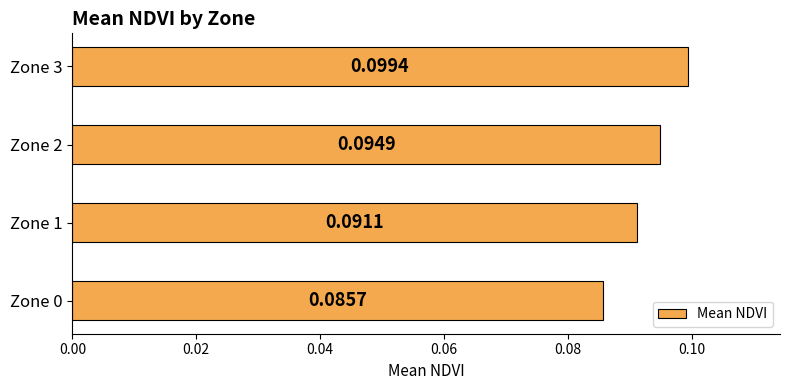

List the labels in order of value, smallest first.

Zone 0, Zone 1, Zone 2, Zone 3